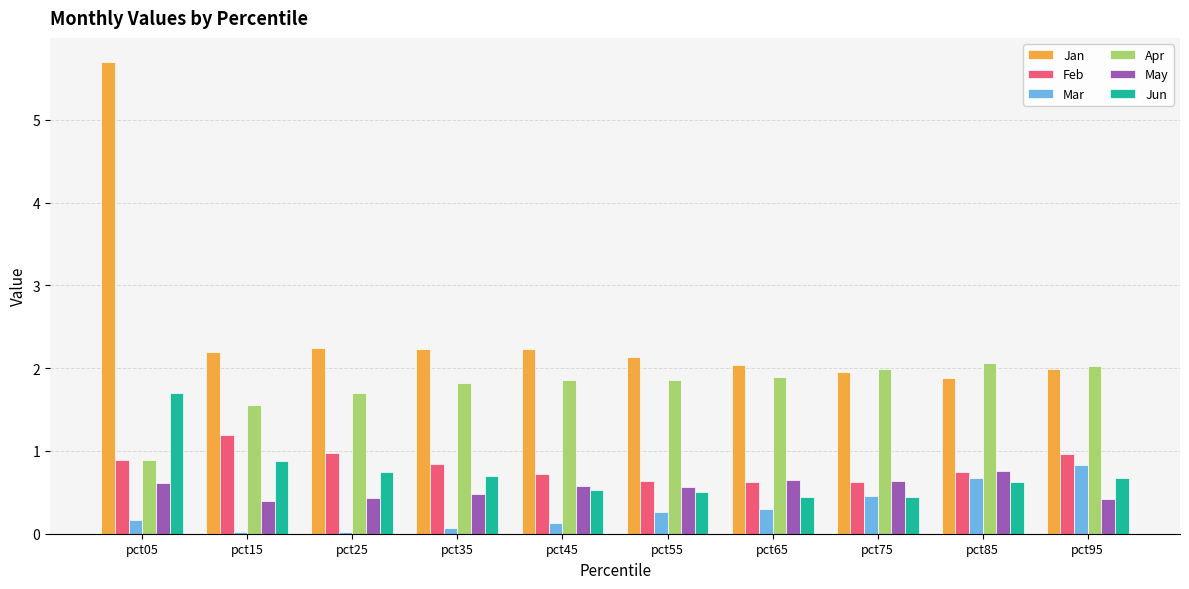

Which category has the highest value in the Mar series?

pct95